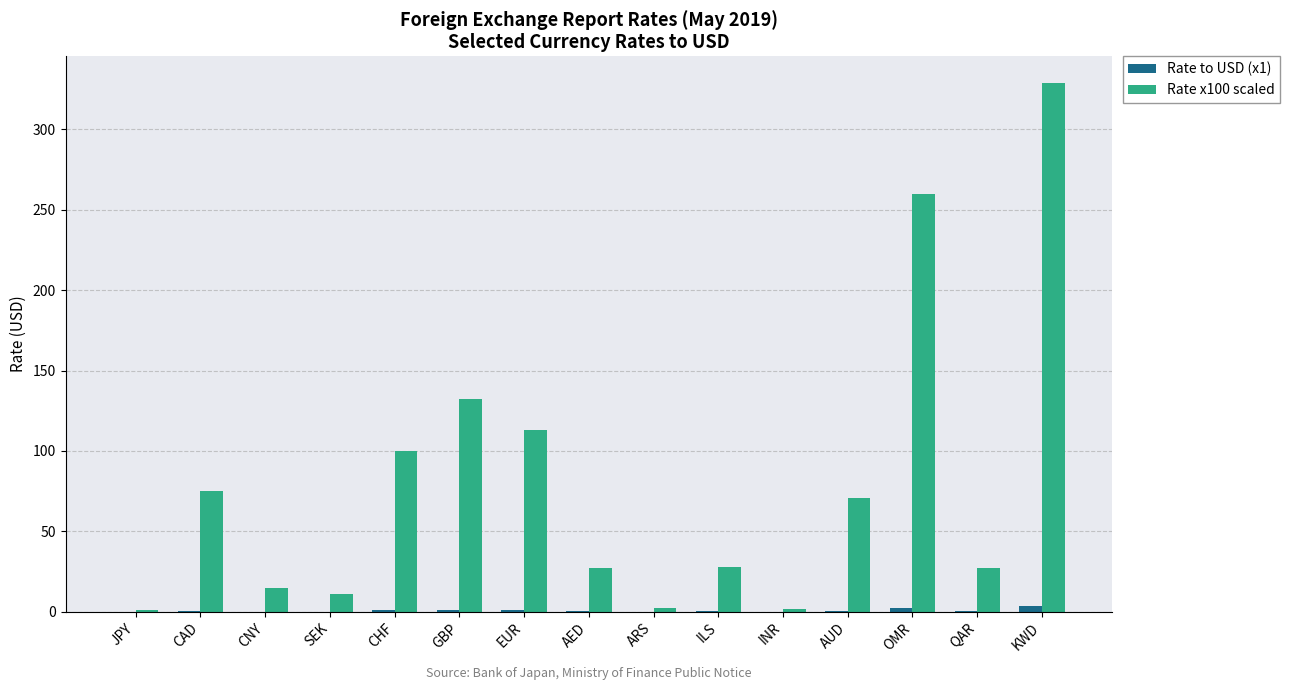

What is the highest value of the Rate x100 scaled series?

329.0